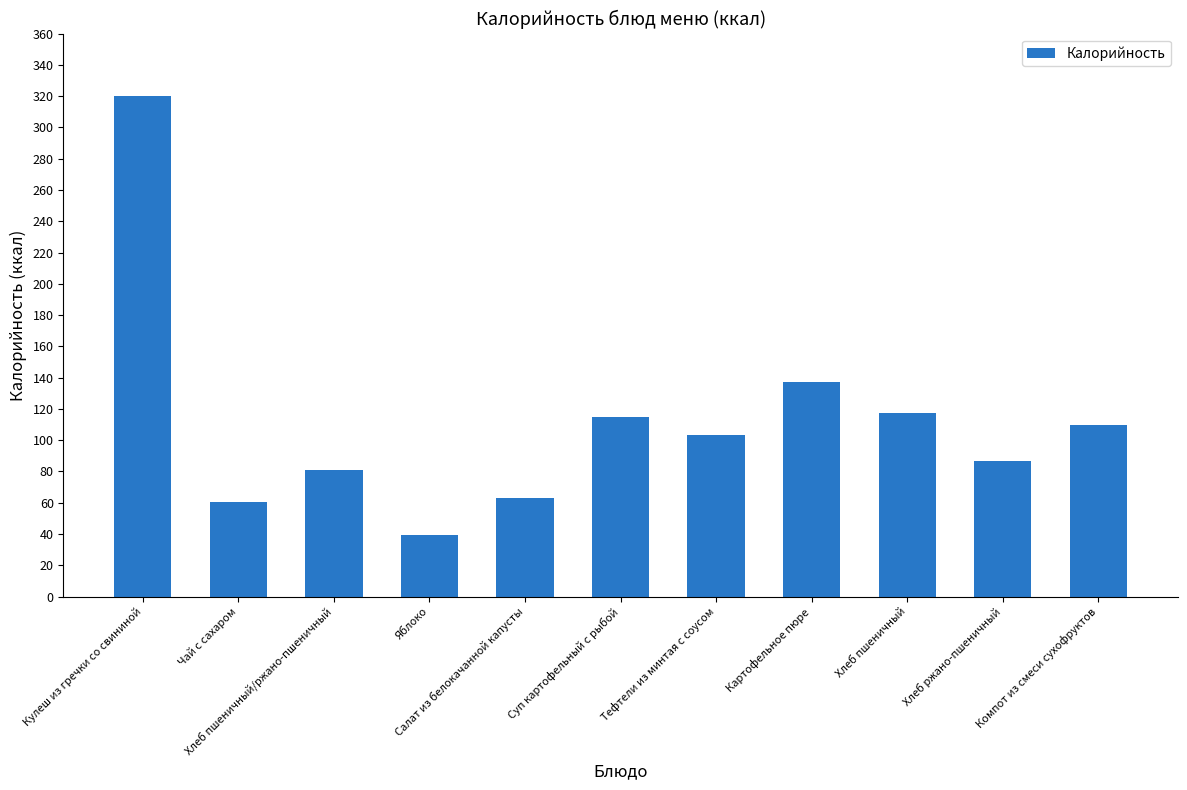

What is the sum of the values at Тефтели из минтая с соусом and Хлеб пшеничный?

220.7